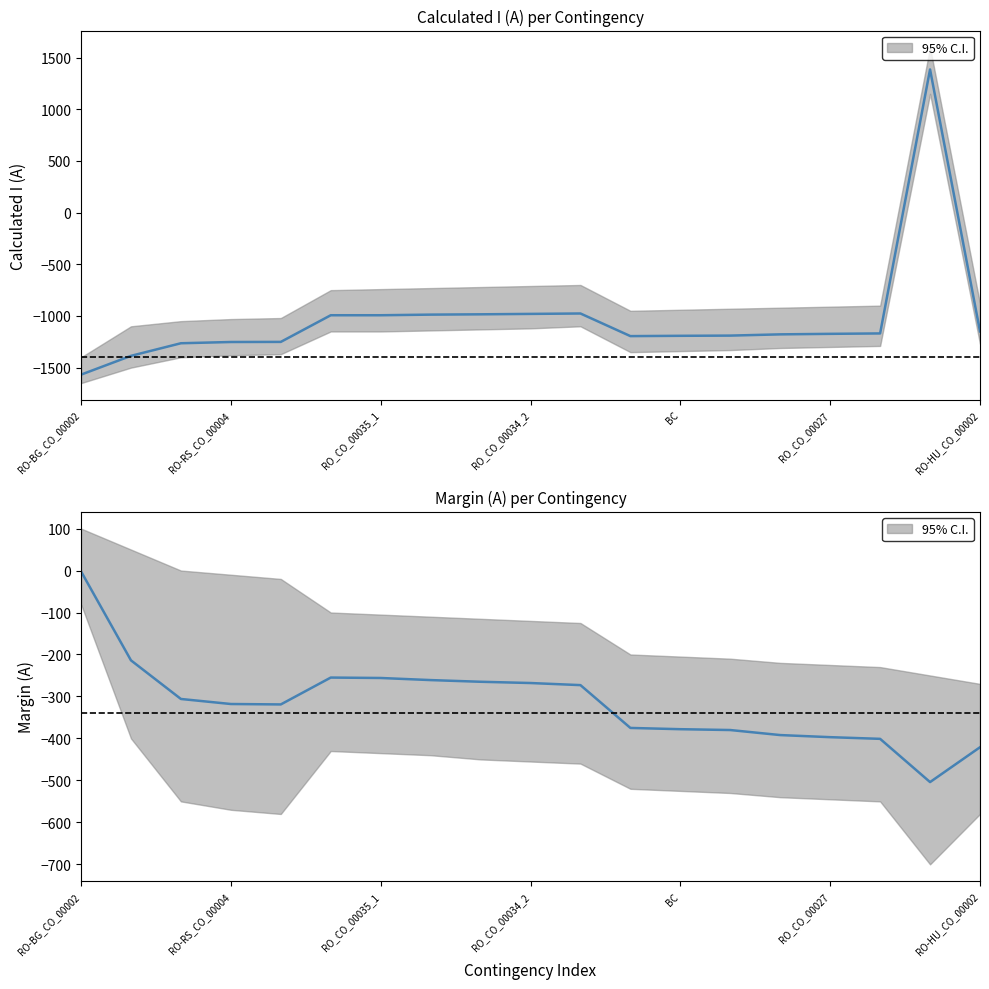

What is the spread (max minus min) of values at 8?

719